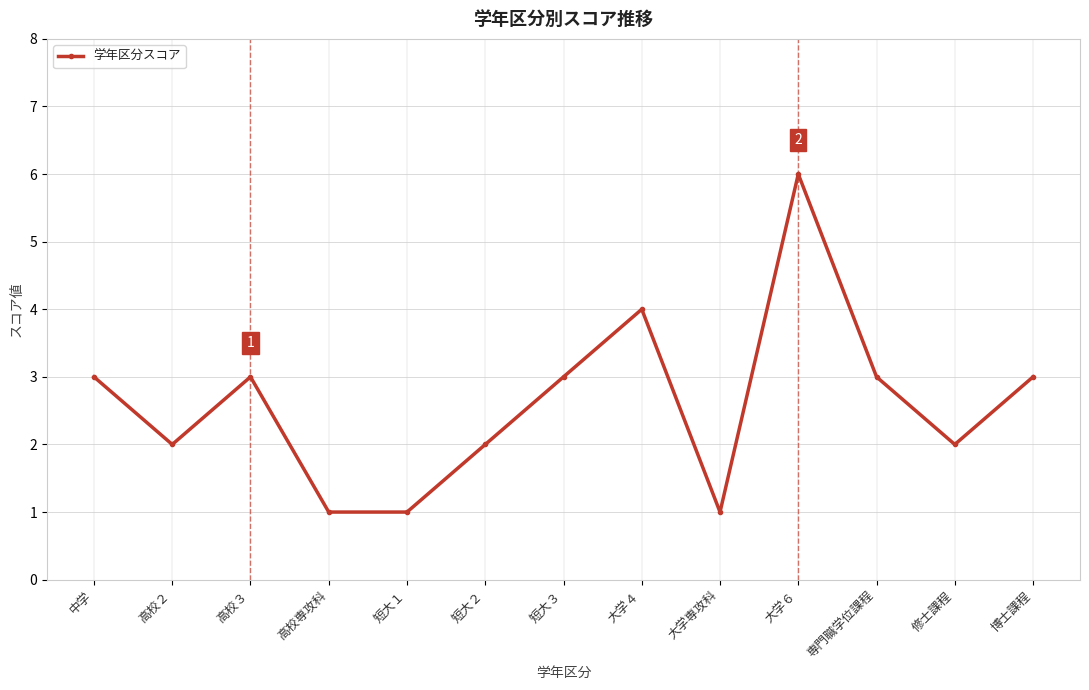

What is the ratio of the value at 短大１ to the value at 高校２?

0.5